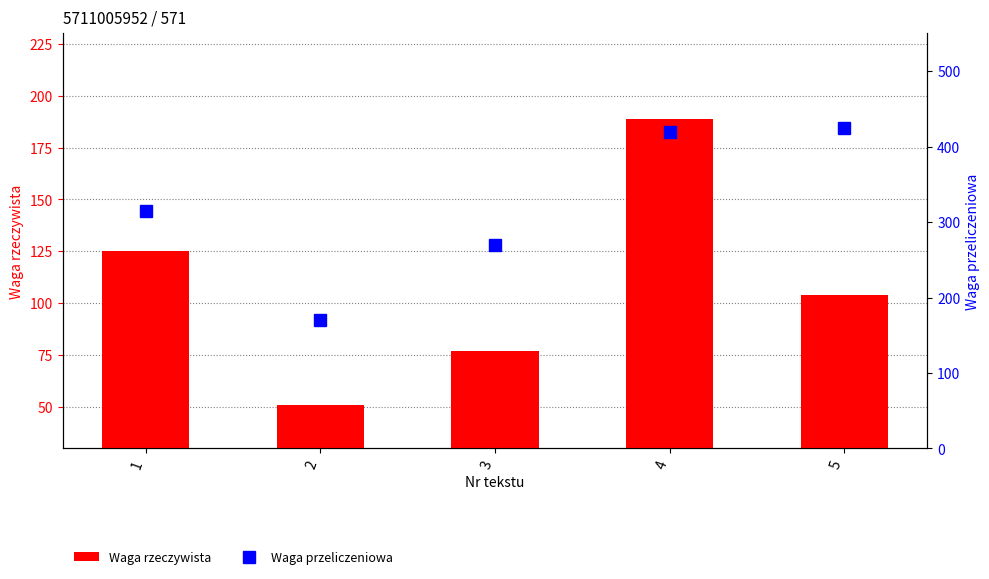

What are all the series names shown in the legend?

Waga rzeczywista, Waga przeliczeniowa